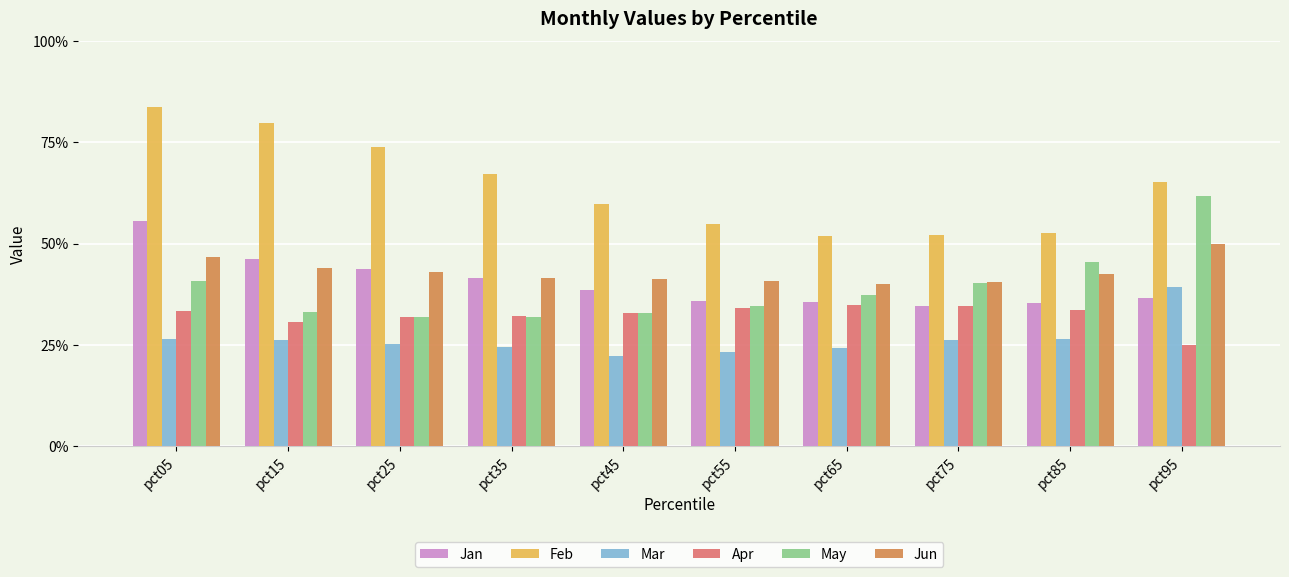

At which category is the sum across all series the highest?

pct05